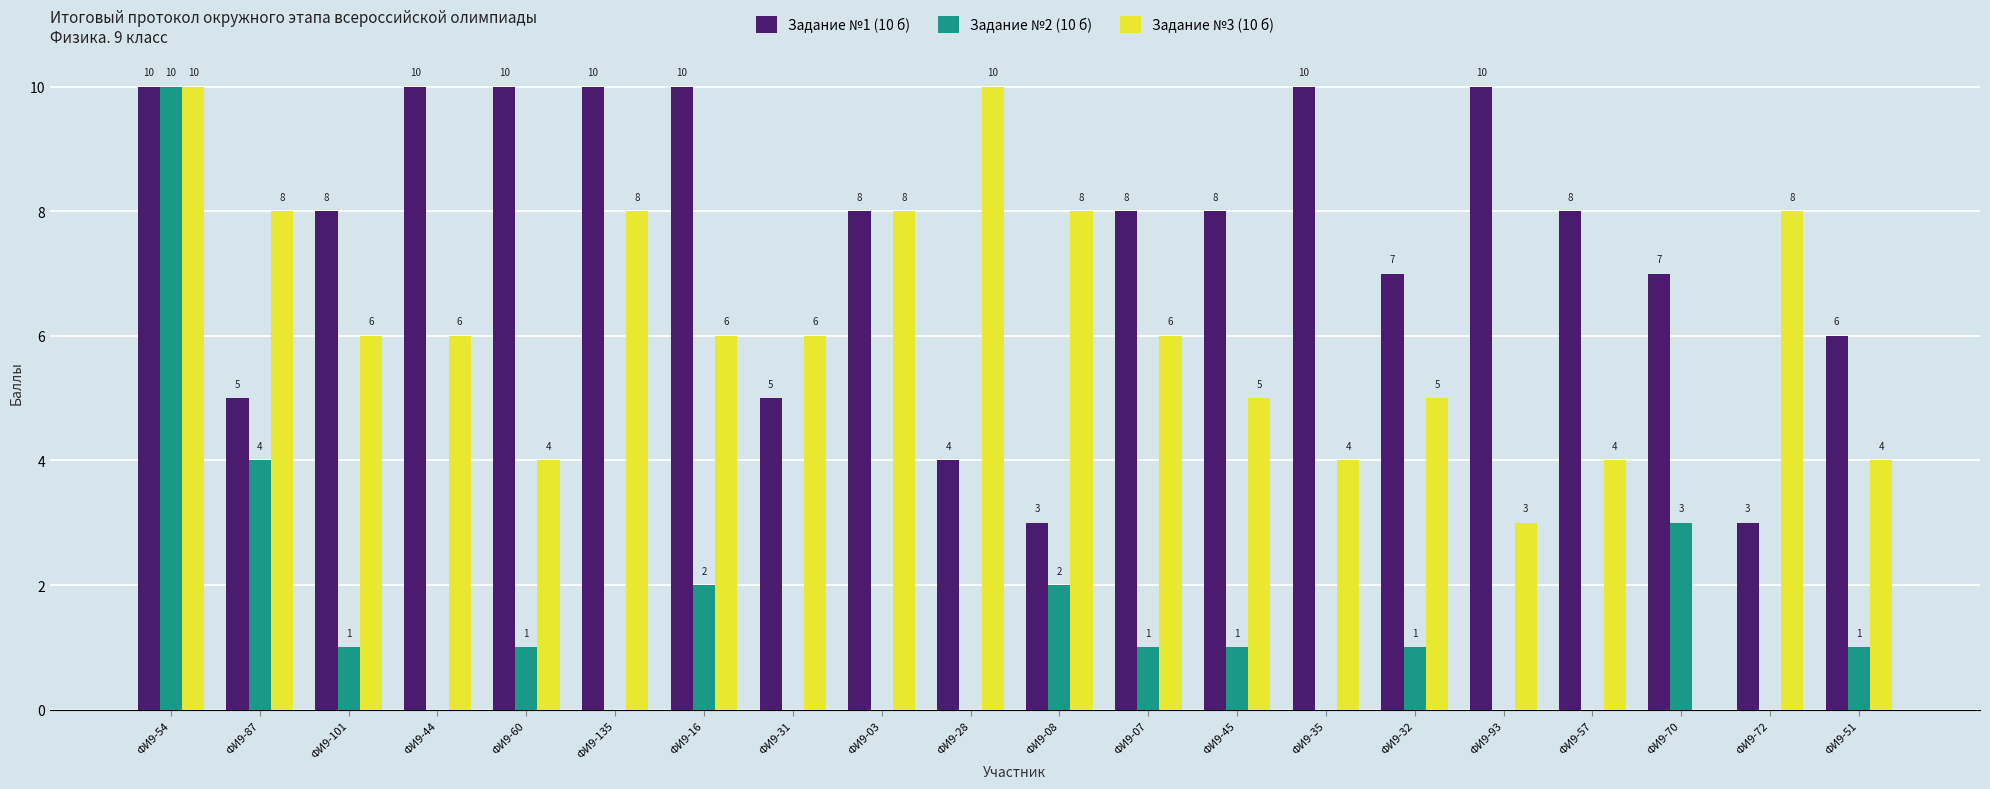

How many groups of bars are there?

20